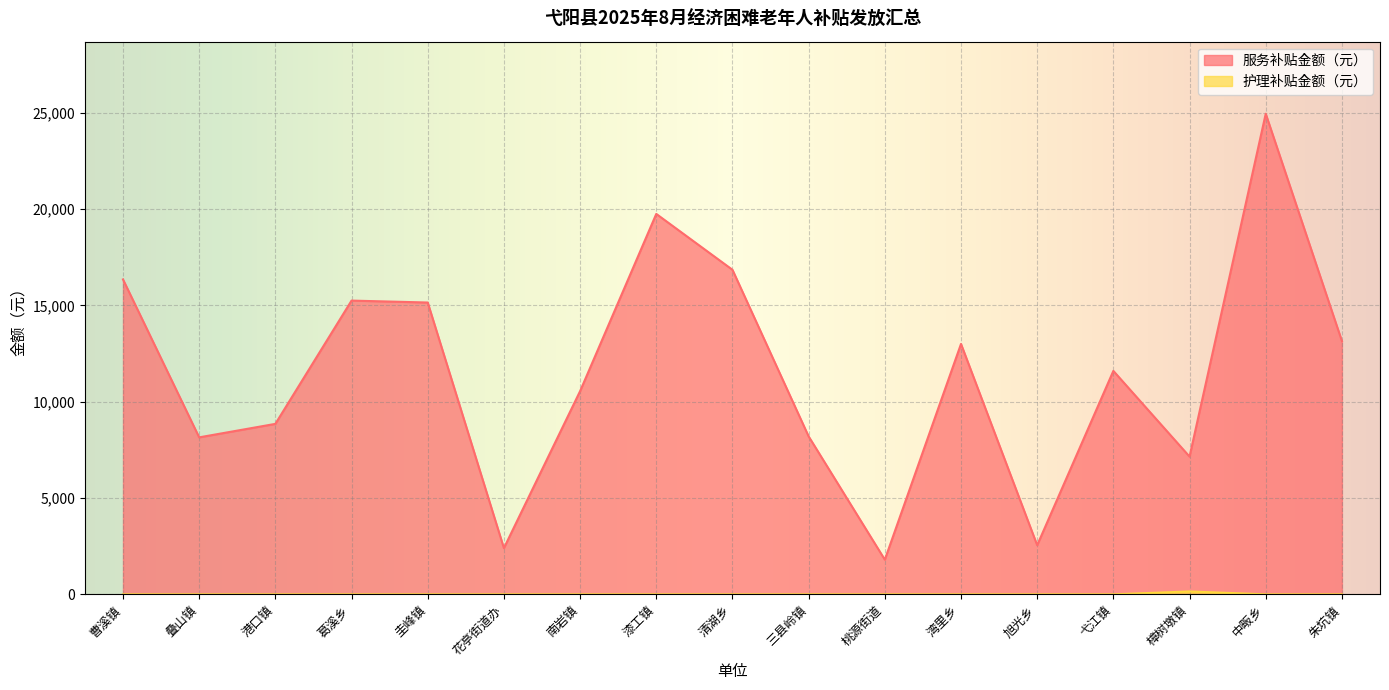

At which category does 服务补贴金额（元） reach its first local peak?

葛溪乡